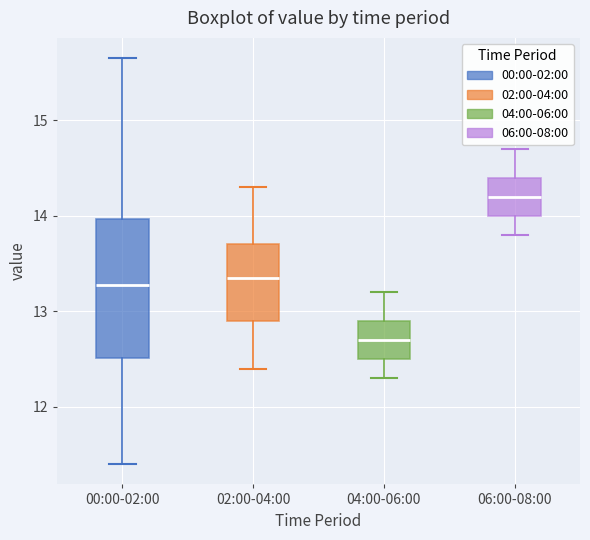

Where does the median line of the box for 00:00-02:00 sit on the y-axis? The values are not printed on the chart, so give them approximately, as read against the axis.

13.3